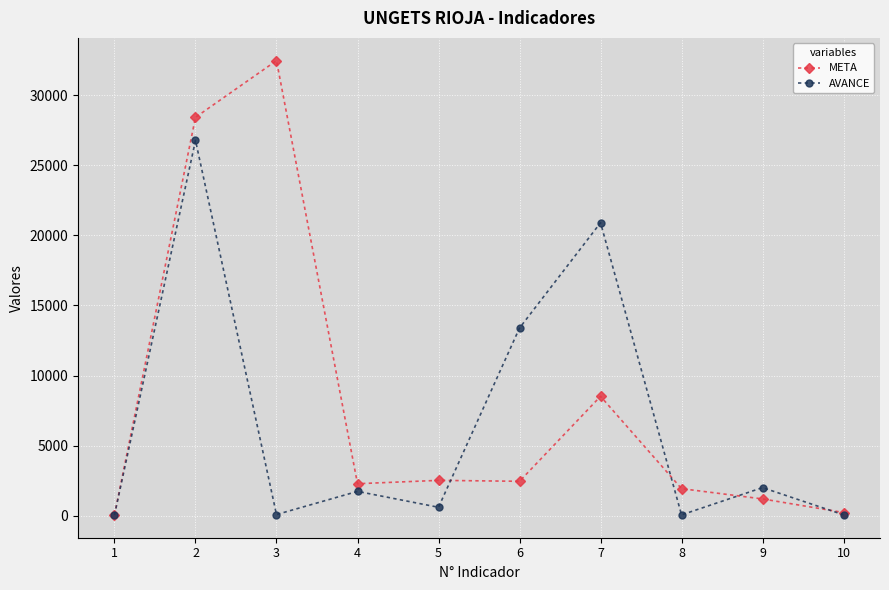

What is the sum of all META values?

80073